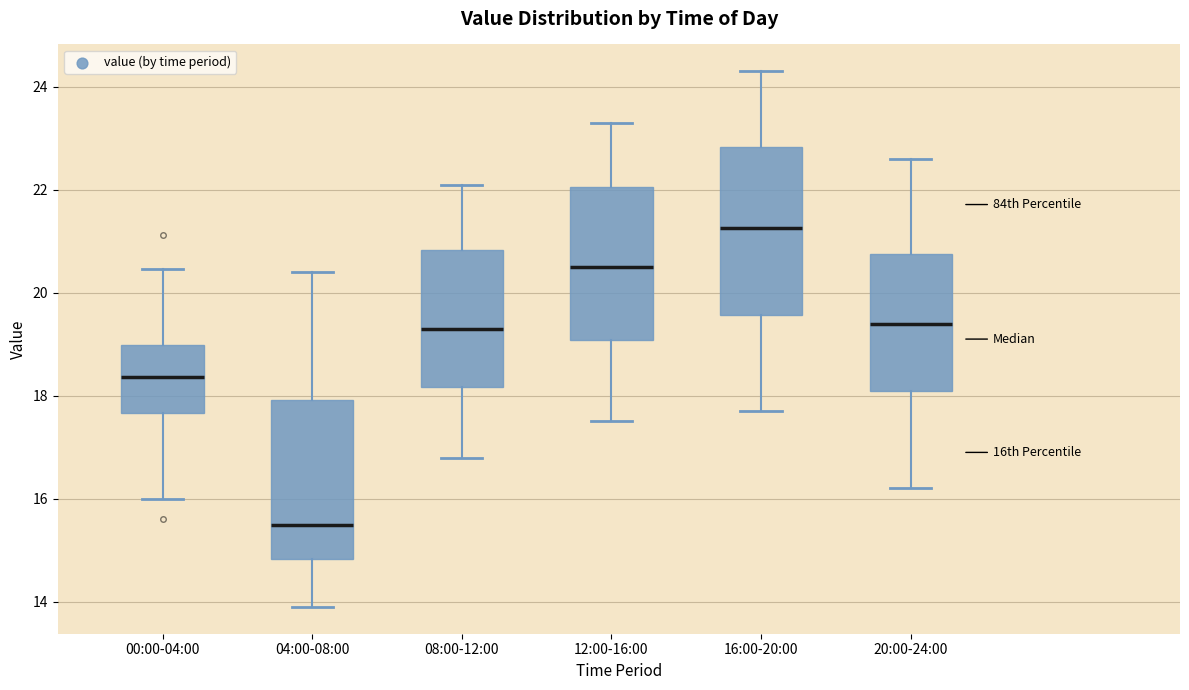

Reading left to right, transcribe this box plot: for each box, give where its median line is, the range the box spans, and where its two whiskers end, as read against the y-axis. The values are not printed on the chart, so give them approximately, as read against the axis.

00:00-04:00: median 18.4, box 17.6 to 19.0, whiskers 16.0 to 20.4
04:00-08:00: median 15.6, box 14.8 to 18.0, whiskers 14.0 to 20.4
08:00-12:00: median 19.4, box 18.2 to 20.8, whiskers 16.8 to 22.2
12:00-16:00: median 20.6, box 19.0 to 22.0, whiskers 17.6 to 23.4
16:00-20:00: median 21.2, box 19.6 to 22.8, whiskers 17.8 to 24.4
20:00-24:00: median 19.4, box 18.2 to 20.8, whiskers 16.2 to 22.6